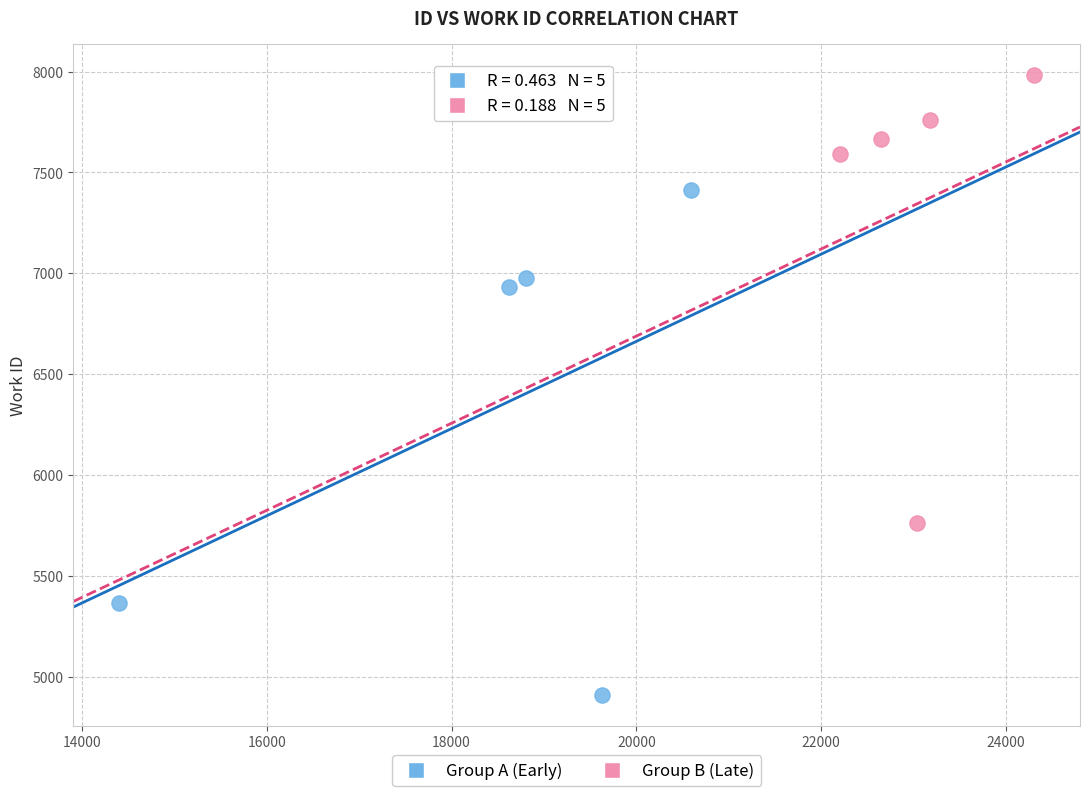

Which series contains the lowest Y value?

Group A (Early)